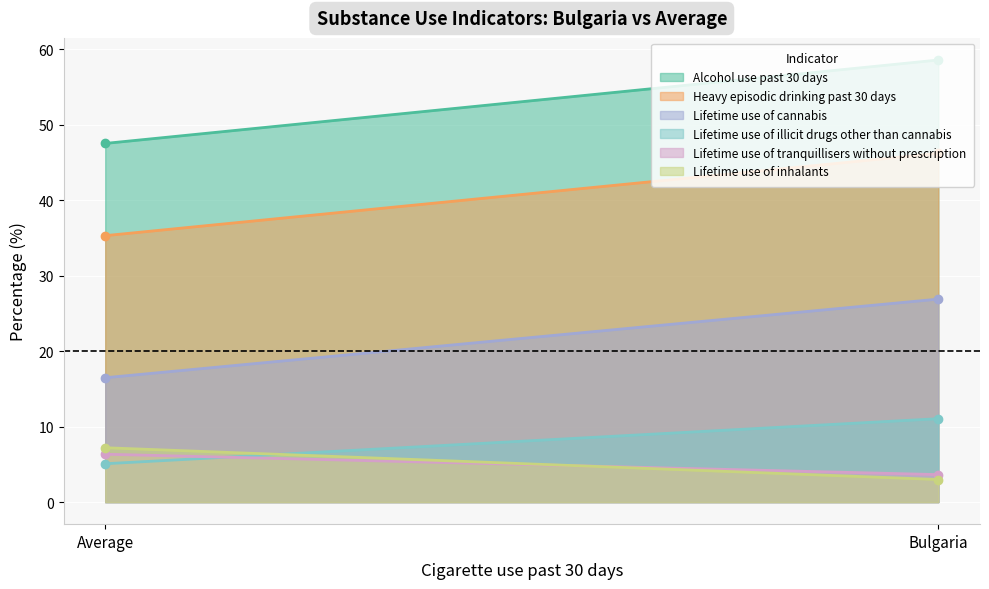

Reading left to right, extract all data points from this chart.

Alcohol use past 30 days: Bulgaria=58.6	Average=47.5
Heavy episodic drinking past 30 days: Bulgaria=46.2	Average=35.3
Lifetime use of cannabis: Bulgaria=26.9	Average=16.5
Lifetime use of illicit drugs other than cannabis: Bulgaria=11.0	Average=5.1
Lifetime use of tranquillisers without prescription: Bulgaria=3.6	Average=6.3
Lifetime use of inhalants: Bulgaria=3.0	Average=7.2